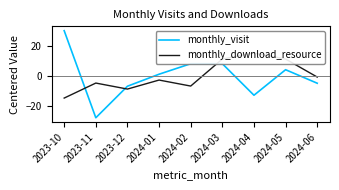

True or false: monthly_visit has more than 2 points higher than both neighbors.

False